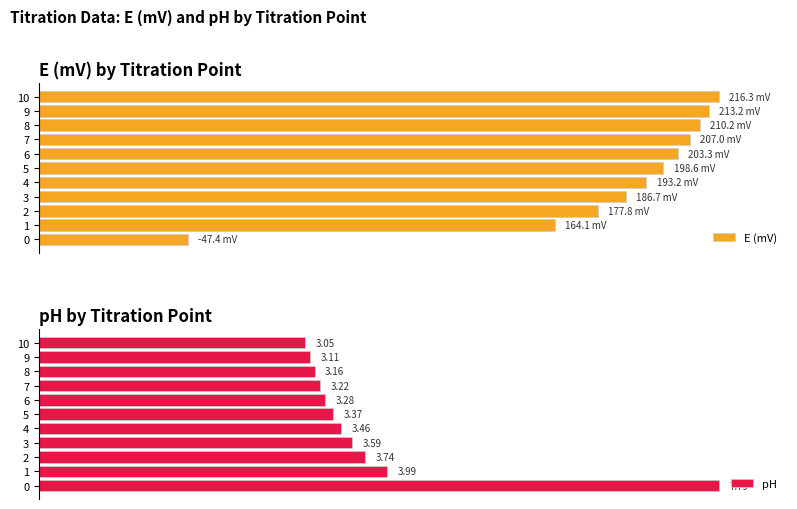

Is it true that E (mV) equals 127.5 at 3?

False